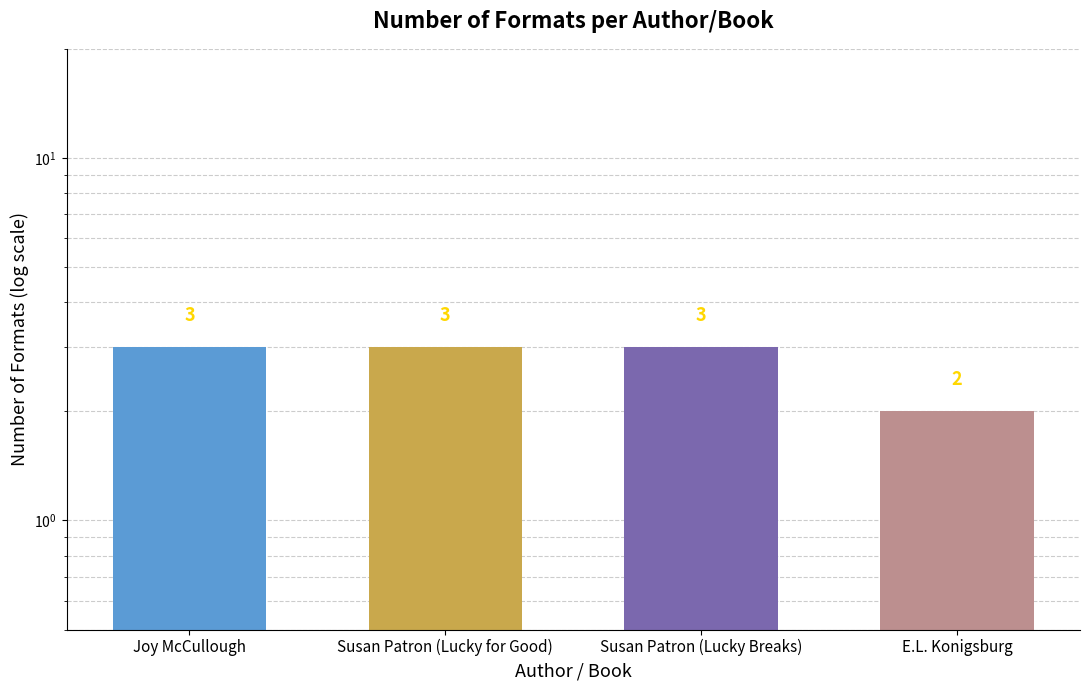

Rank the categories by value from highest to lowest.

Joy McCullough, Susan Patron (Lucky for Good), Susan Patron (Lucky Breaks), E.L. Konigsburg